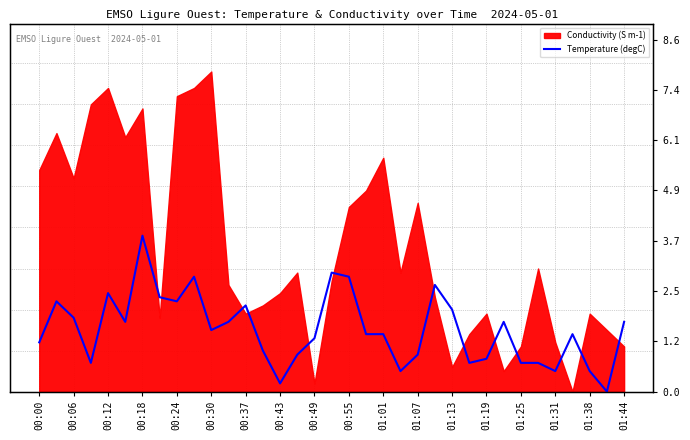

Between 19 and 01:13, which is larger?

01:13